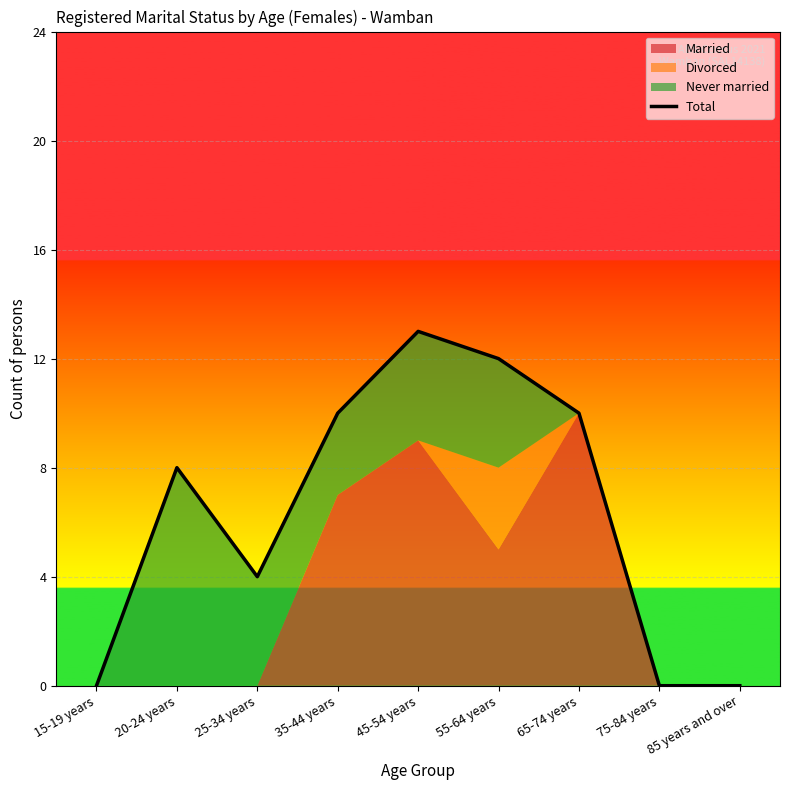

Reading right to left, list all the values displayed in this chart.

0	0	10	12	13	10	4	8	0